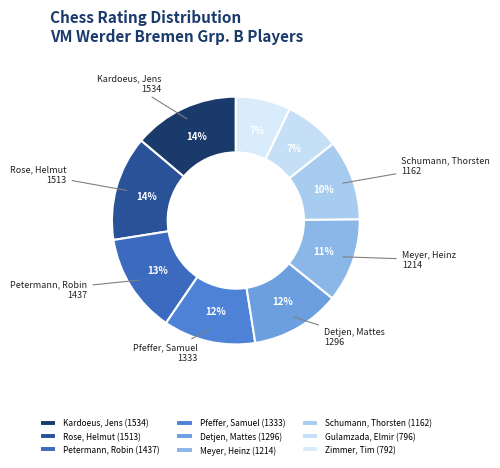

How many segments does this pie chart have?

9